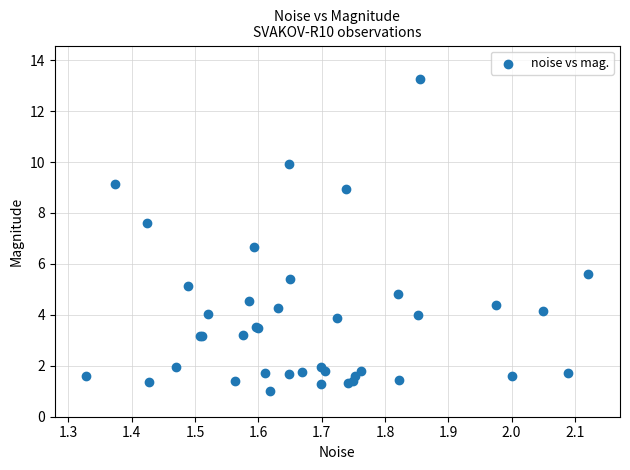

What Y value in the scatter plot is closest to 7?

6.7